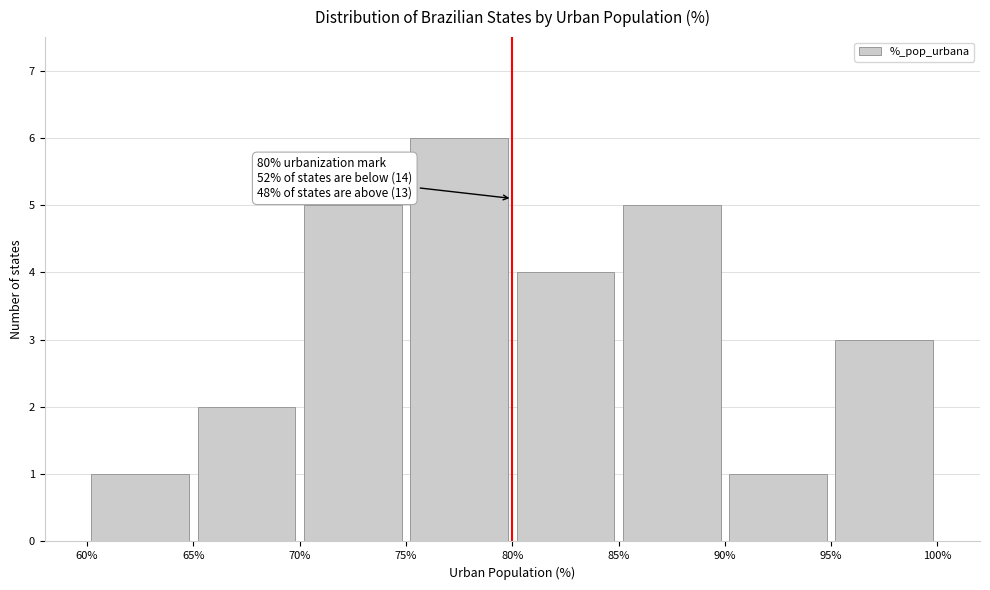

Over which range of the x-axis is the bar tallest?

75% to 80%